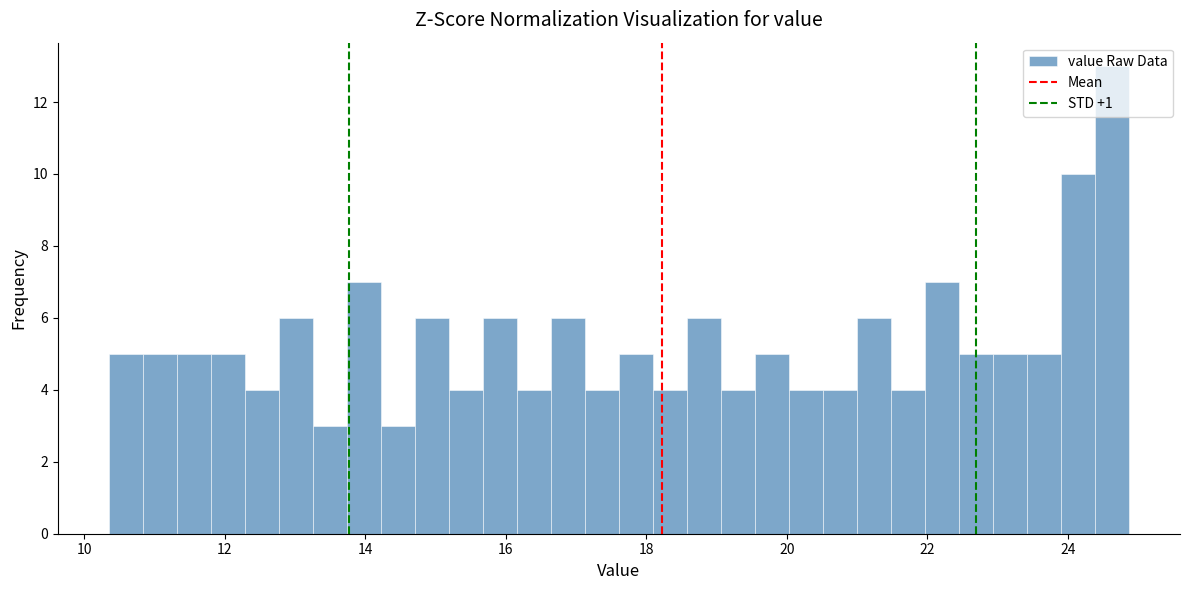

Around what value on the x-axis is the tallest bar? Give the approximate position of its centre, as read against the axis.

24.6